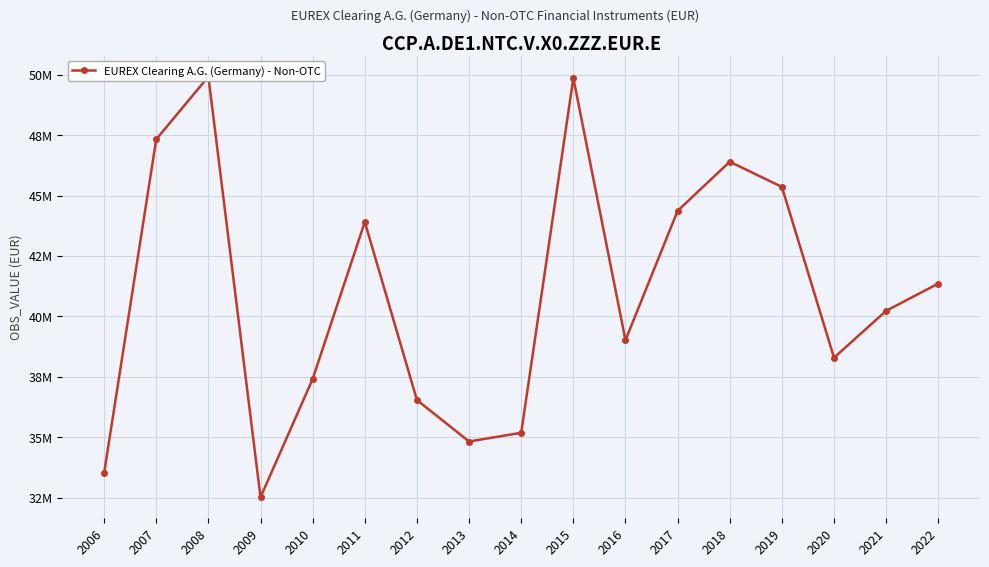

Approximately how many times larger is the value at 2014 compared to 2011?

0.8